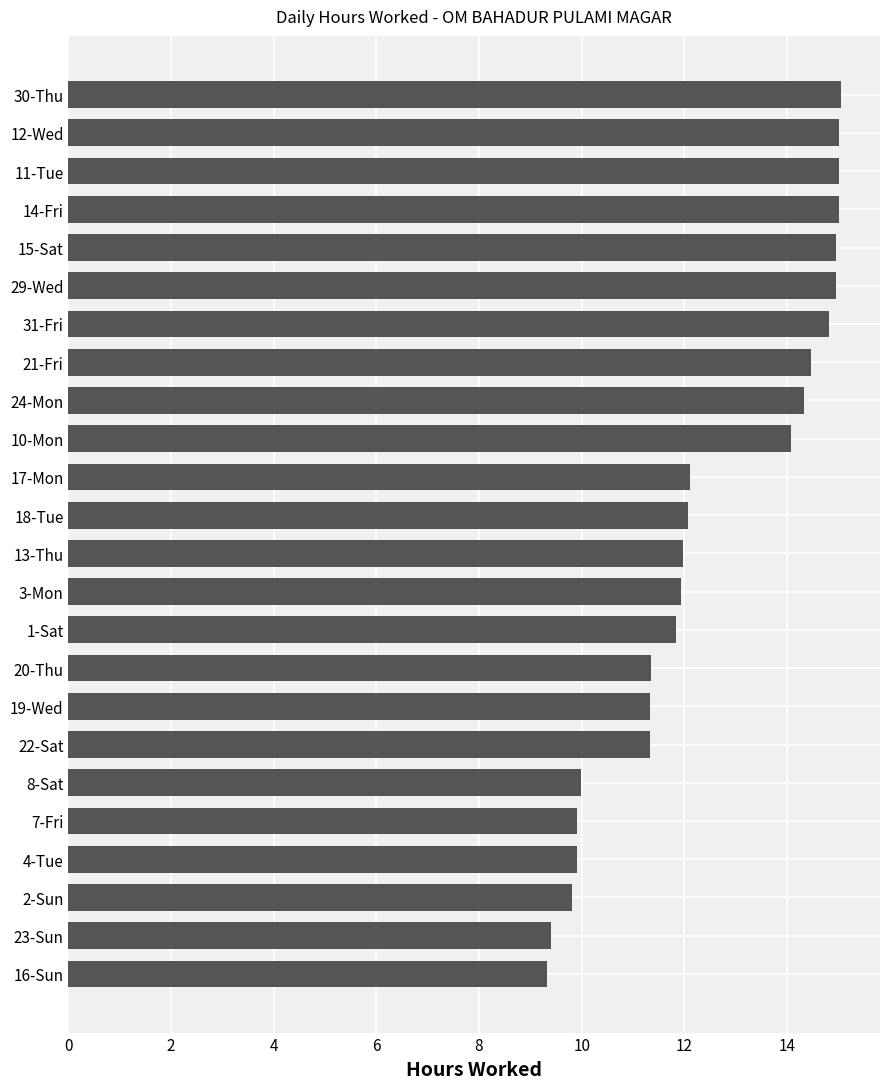

Between 16-Sun and 10-Mon, which is larger?

10-Mon